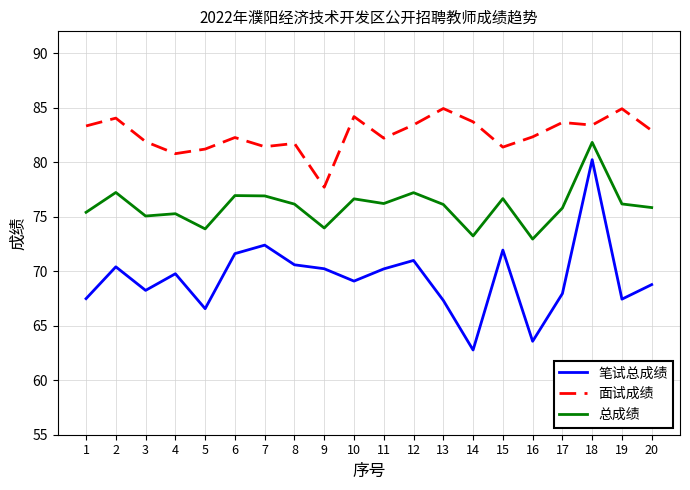

What are all the series names shown in the legend?

笔试总成绩, 面试成绩, 总成绩